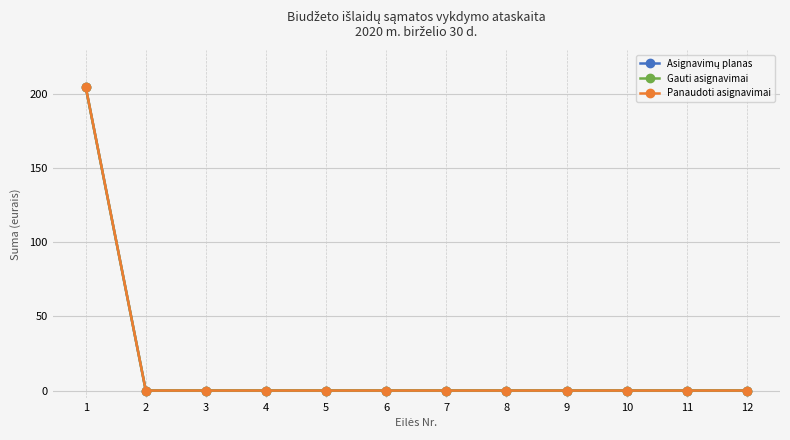

Is this an area chart (filled region under the line)?

No